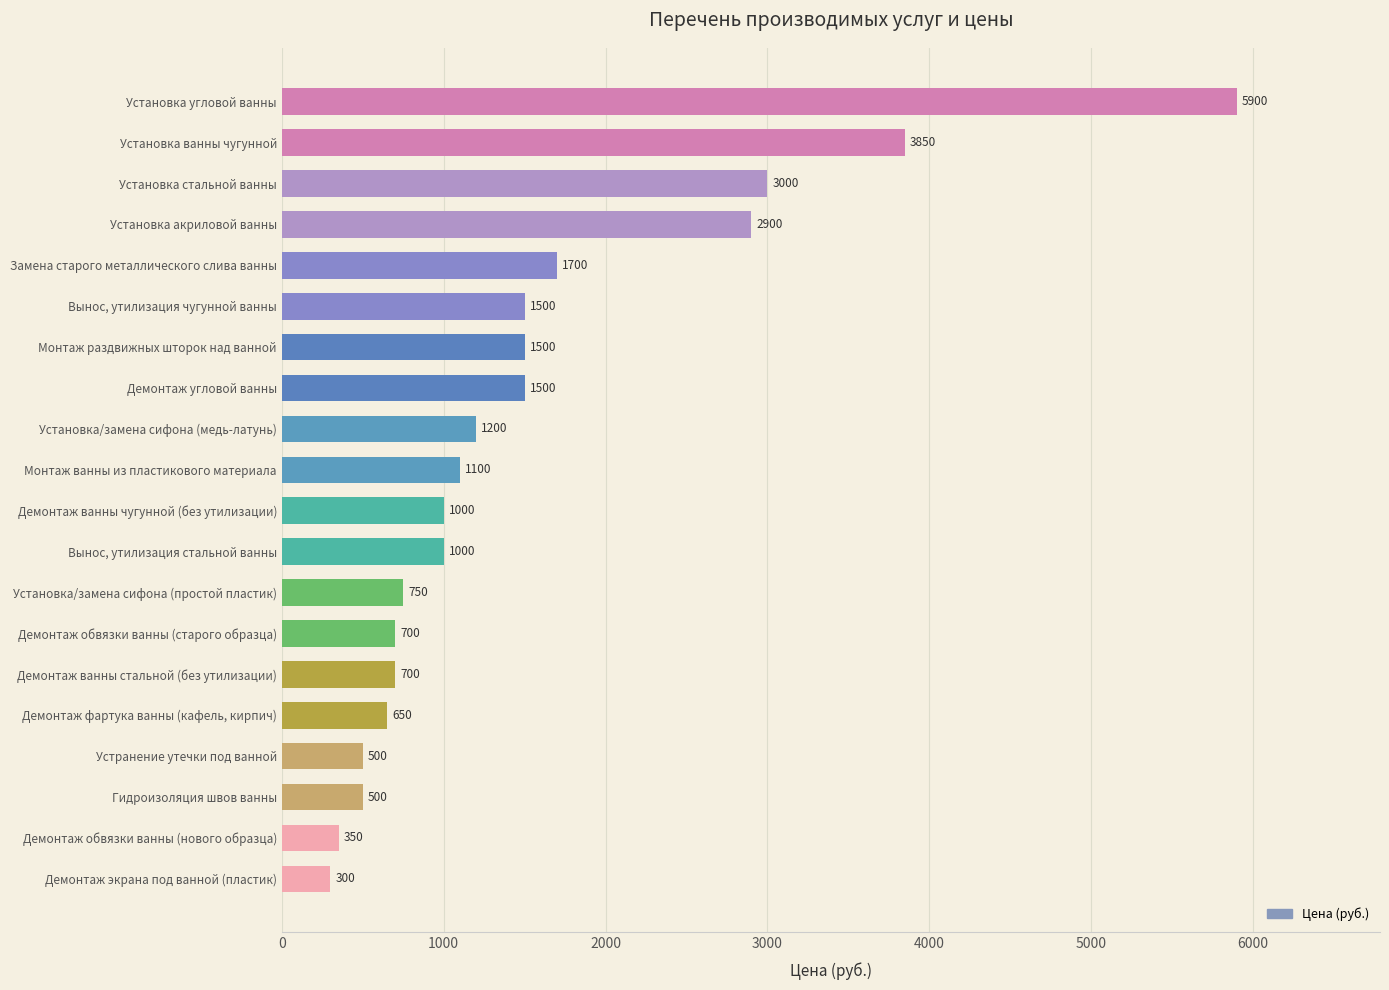

The chart shows a value of 350 at Демонтаж обвязки ванны (нового образца). True or false?

True